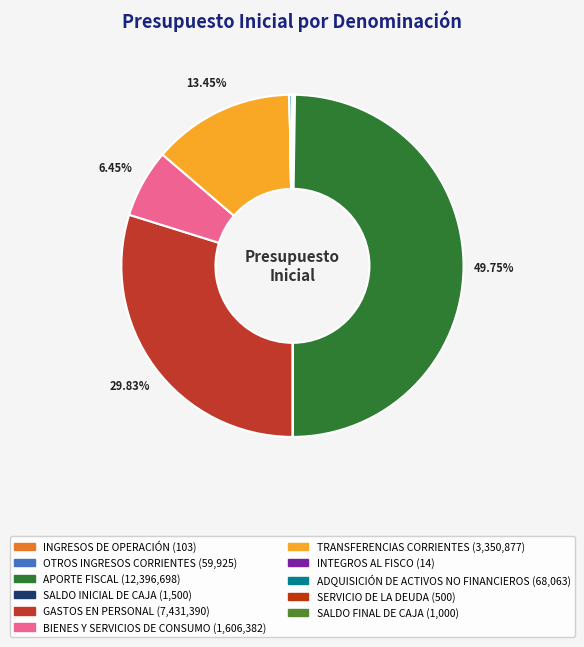

True or false: INGRESOS DE OPERACIÓN accounts for 1% of the total.

False